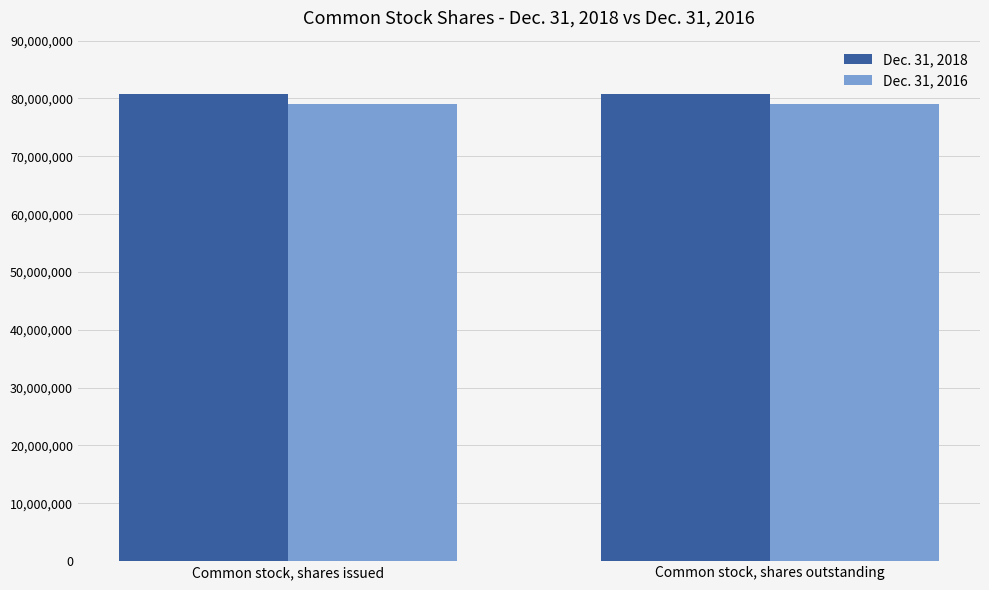

What is the spread (max minus min) of values at Common stock, shares issued?

1724350